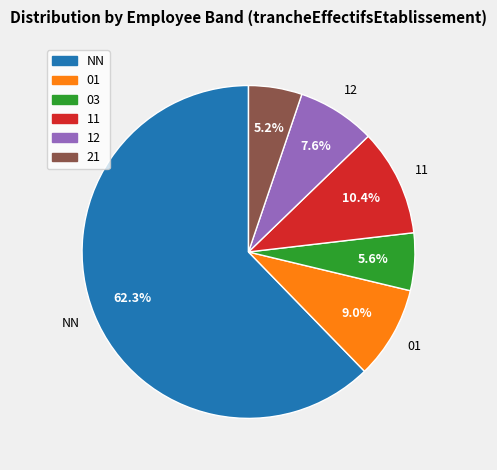

Approximately how many times larger is the value at 21 compared to NN?

0.1